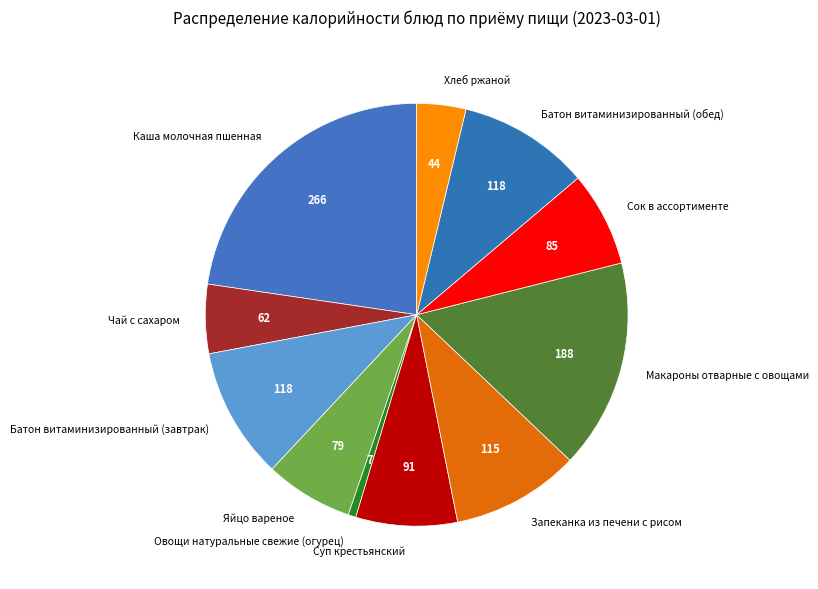

Does Макароны отварные с овощами represent more than half of the total?

No